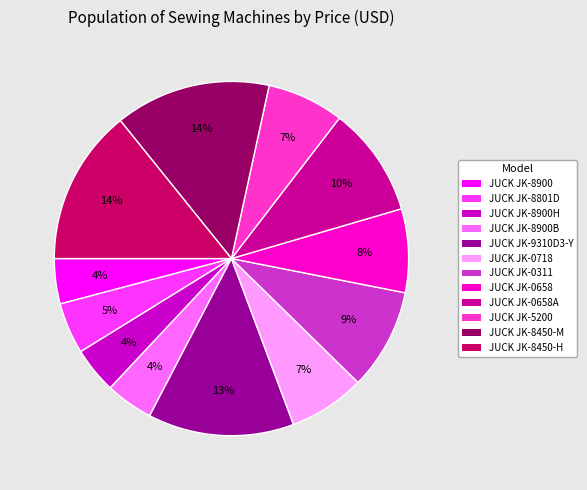

Is the sum of JUCK JK-8450-H and JUCK JK-8900H greater than half?

No